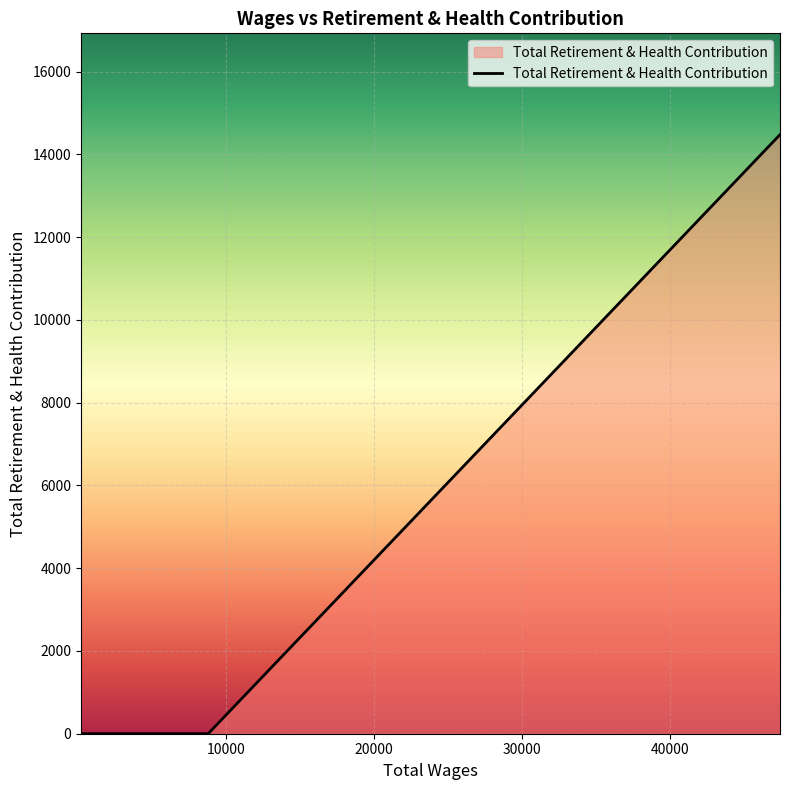

Reading left to right, transcribe all the data shown in this chart.

0.0	0.0	0.0	0.0	0.0	0.0	0.0	0.0	0.0	0.0	0.0	0.0	0.0	0.0	0.0	0.0	0.0	14474.8